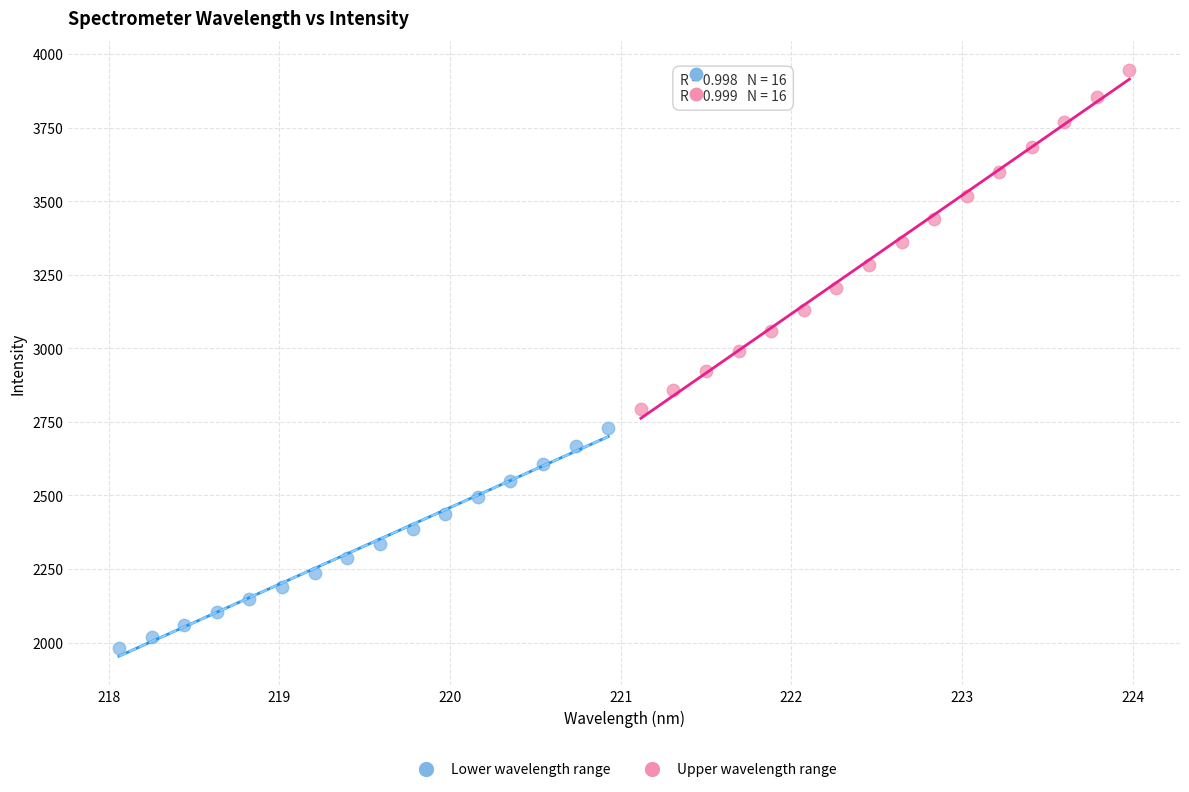

Which series reaches the minimum Y coordinate?

Lower wavelength range